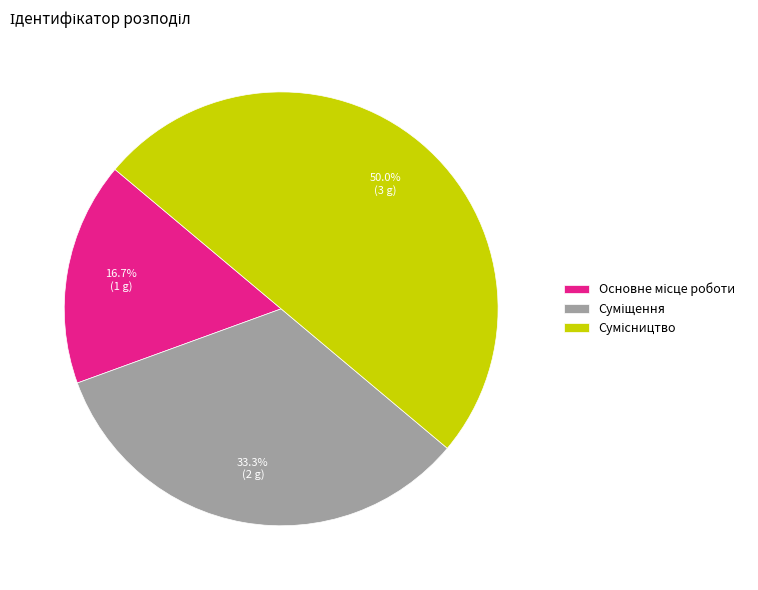

How many segments does this pie chart have?

3